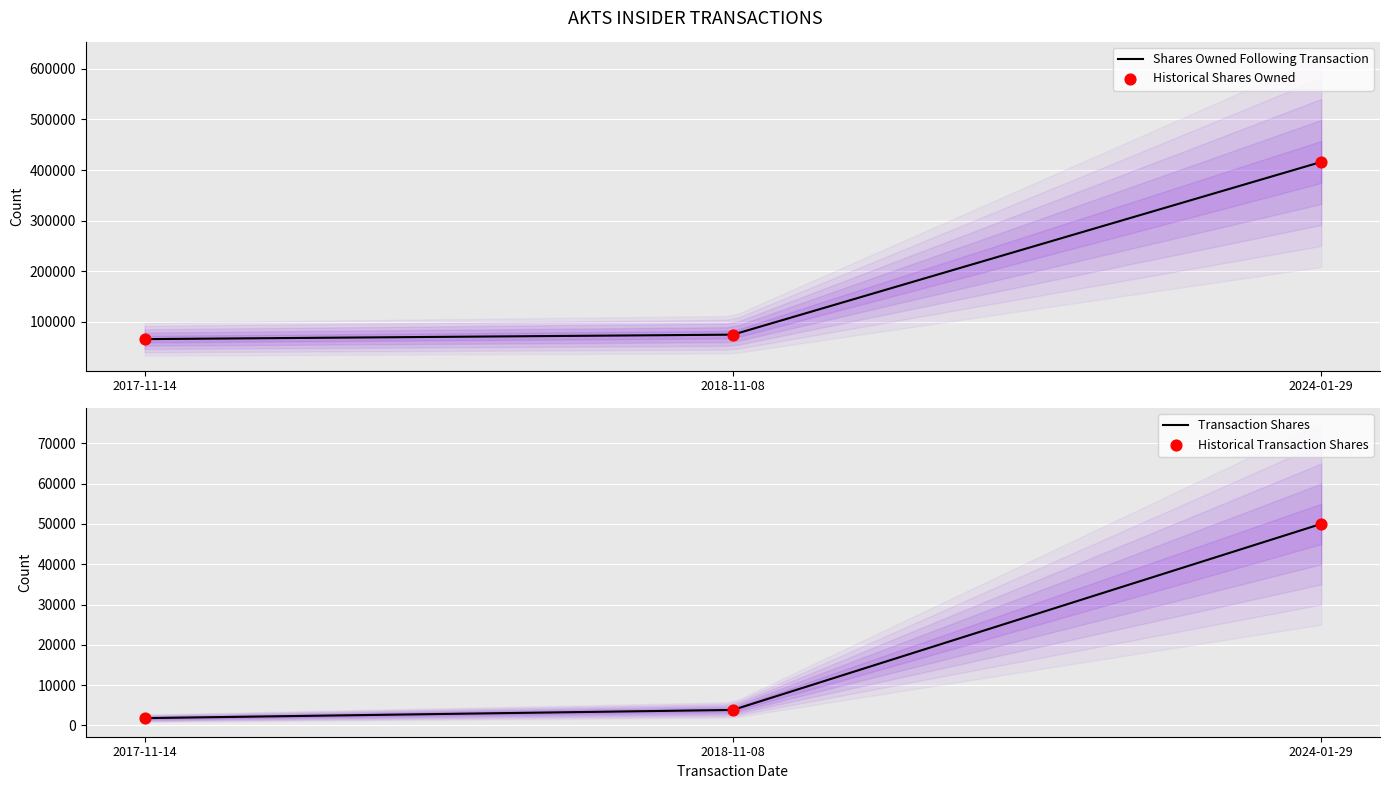

Which series has the widest spread of Y values?

sharesOwnedFollowingTransaction